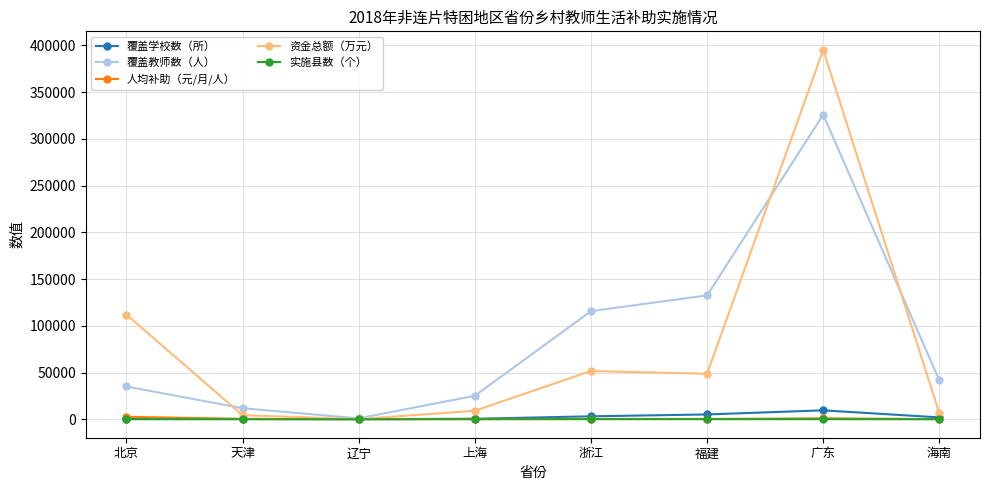

Count the number of categories in the chart.

8